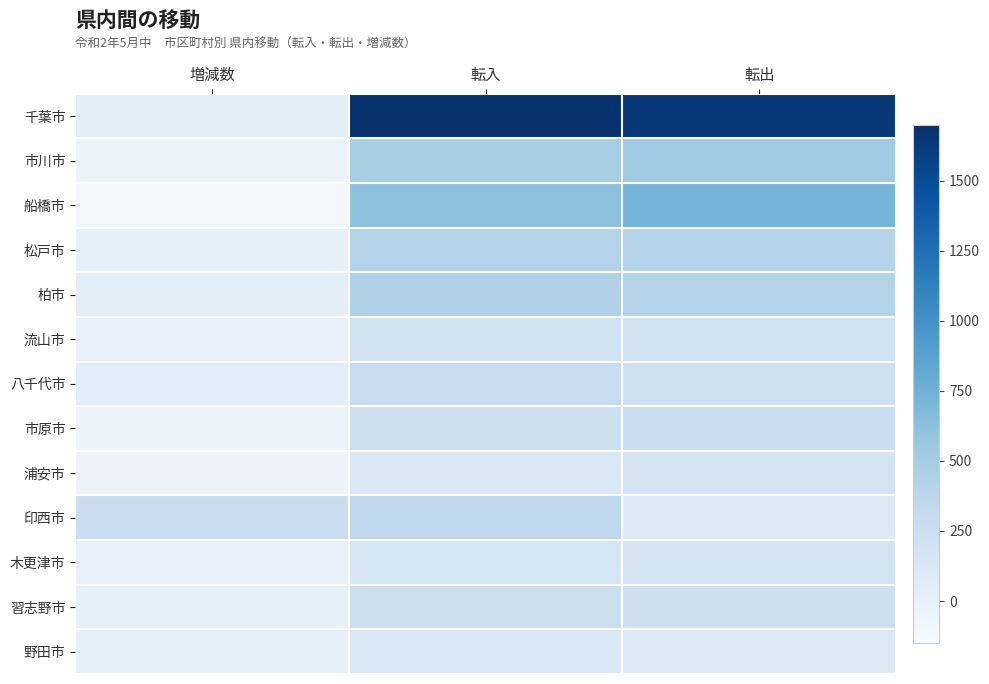

At 増減数, list the series in order from smallest to largest.

船橋市, 市川市, 浦安市, 市原市, 木更津市, 流山市, 松戸市, 習志野市, 野田市, 柏市, 千葉市, 八千代市, 印西市